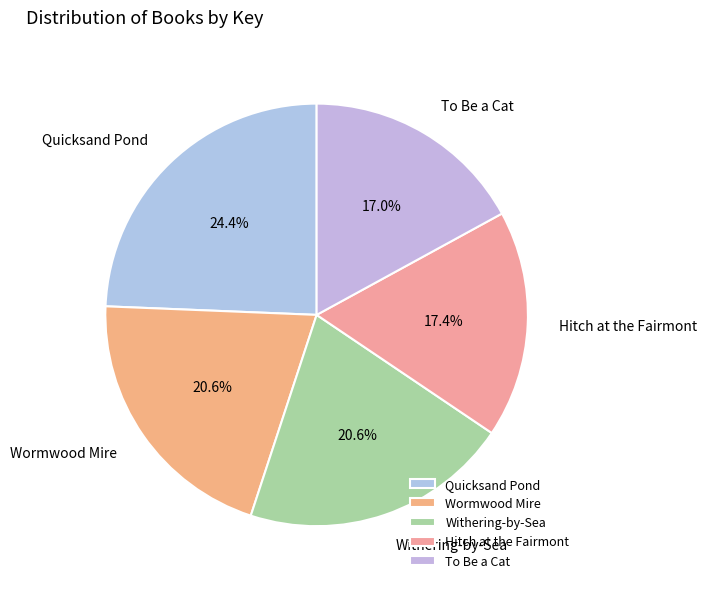

What is the total percentage of Hitch at the Fairmont and Quicksand Pond?

41.8%